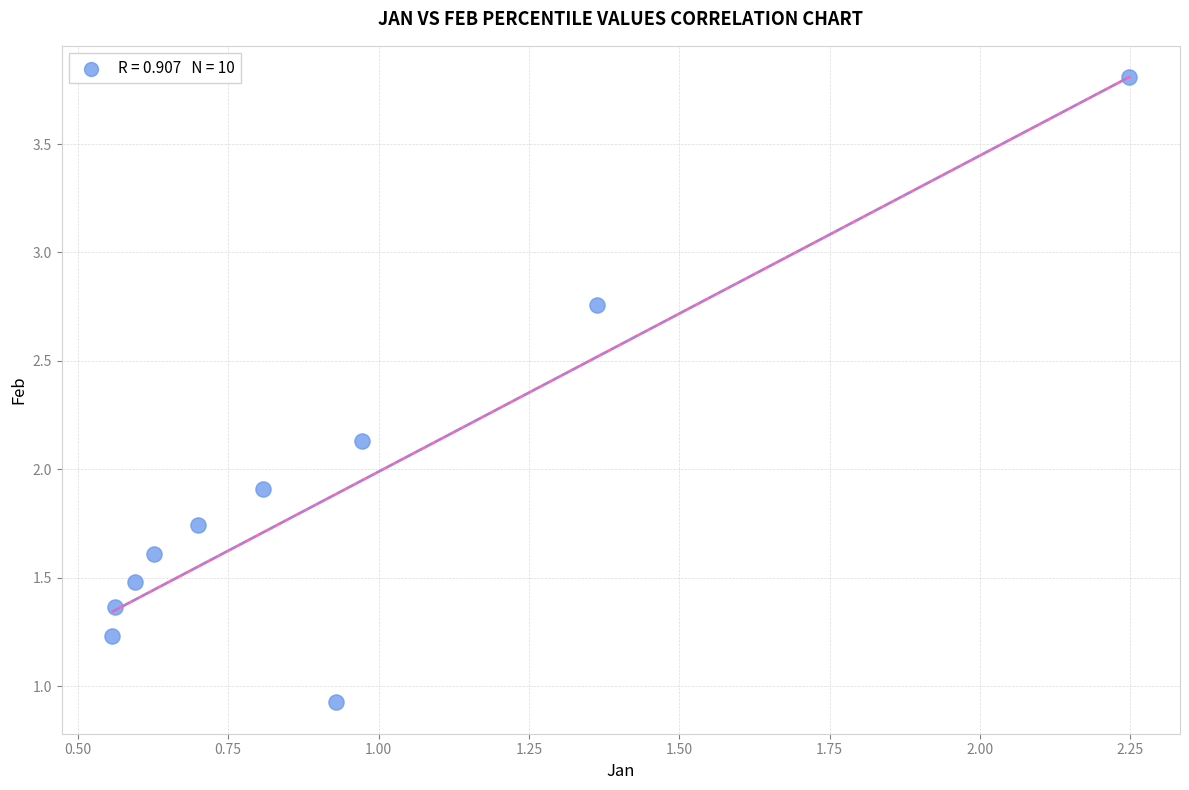

What Y value in the scatter plot is closest to 2?

1.9